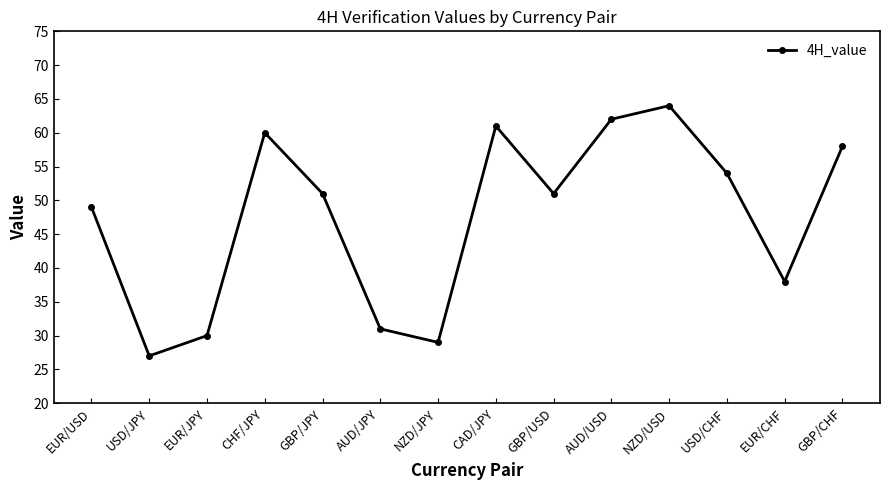

Which has a higher value, AUD/JPY or GBP/JPY?

GBP/JPY